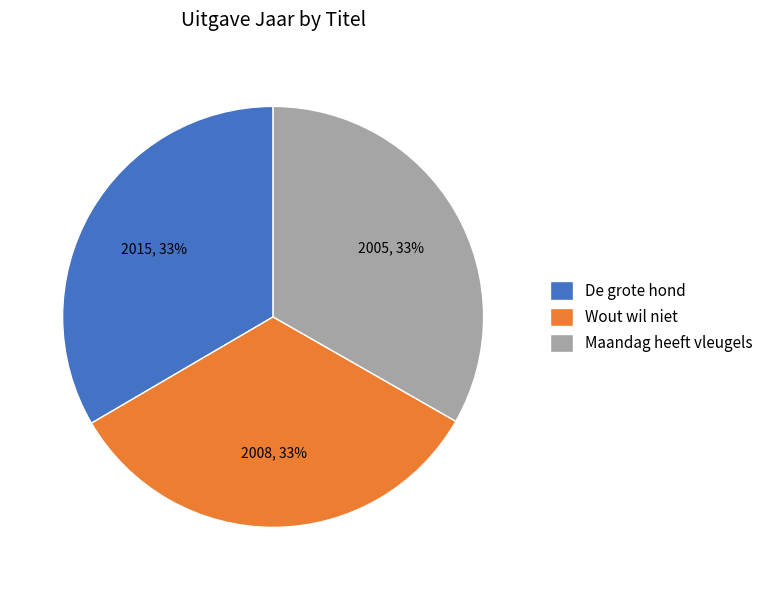

What is the ratio of the value at Maandag heeft vleugels to the value at De grote hond?

1.0